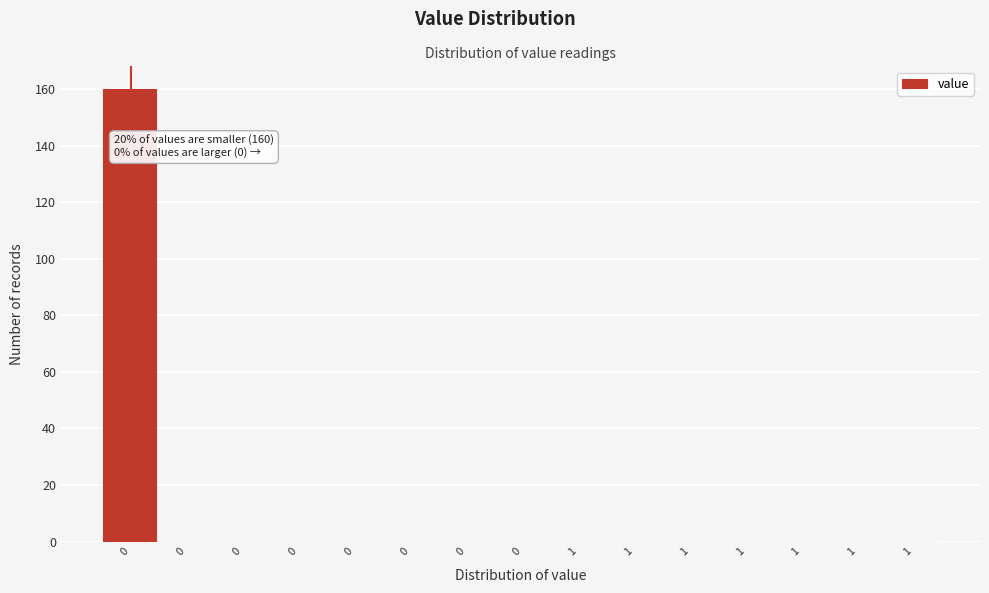

How many categories are shown in the chart?

15